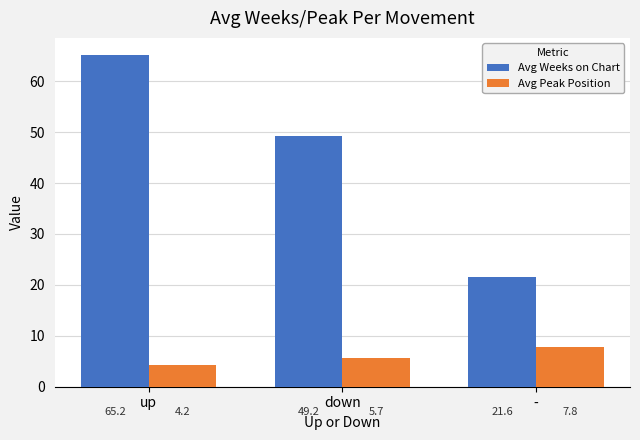

What is the approximate value of Avg Peak Position at down?

5.7